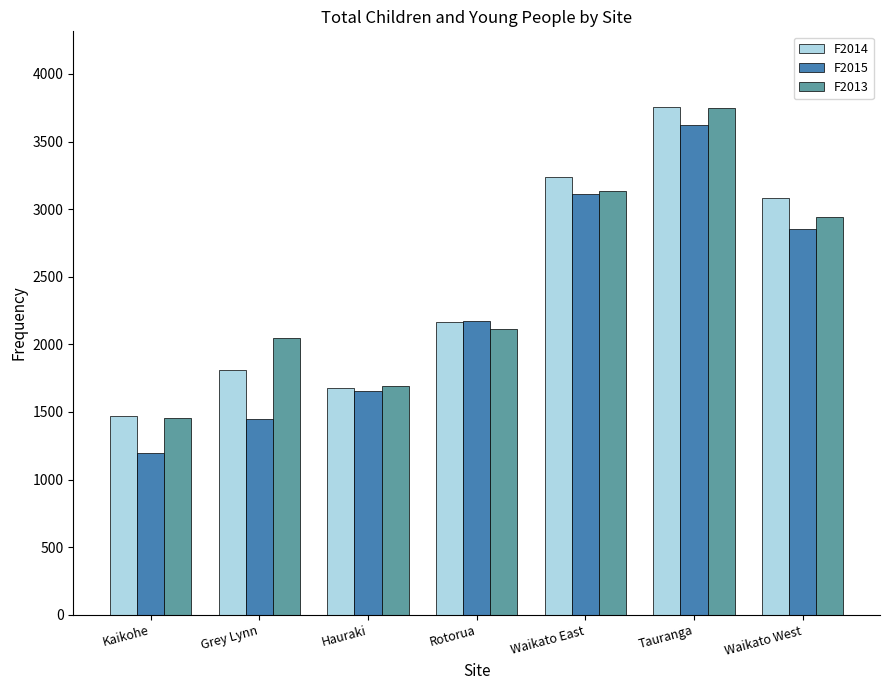

What is the difference between the maximum and second lowest values in the F2013 series?

2056